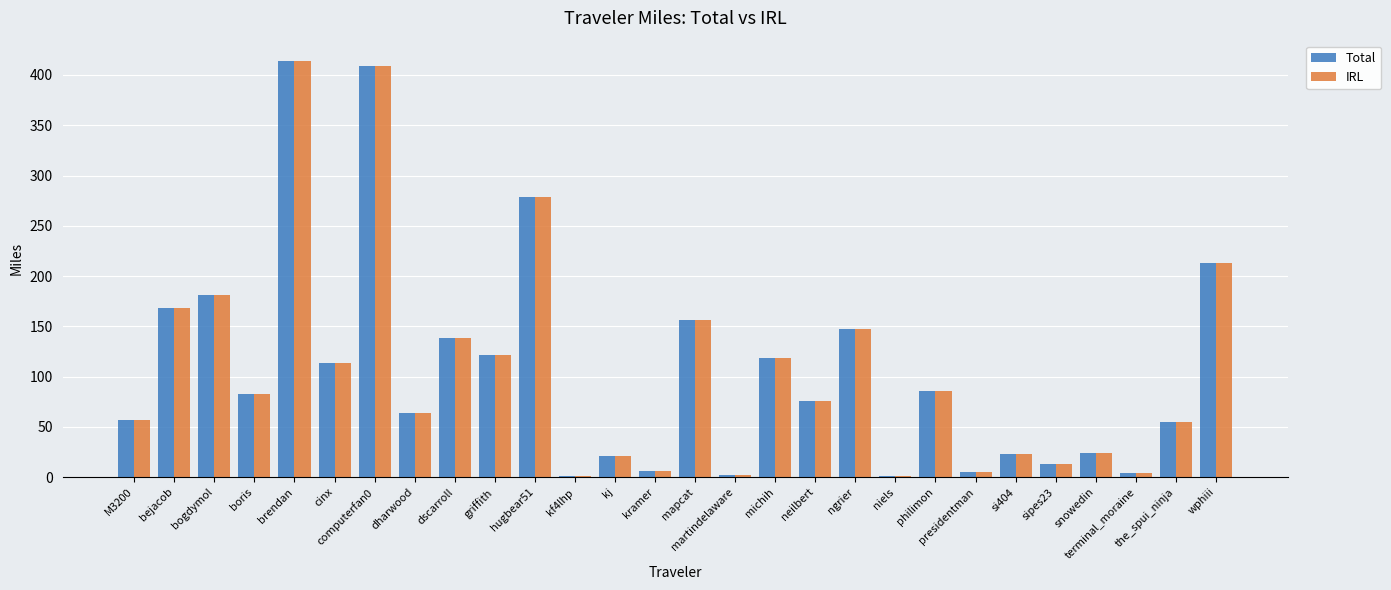

True or false: IRL has a value of 181.6 at bogdymol.

True